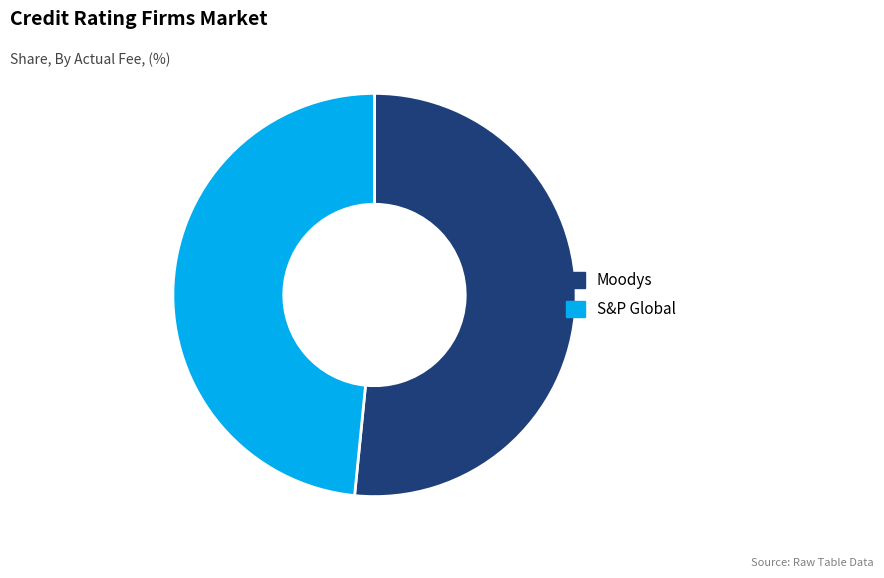

True or false: Moodys accounts for 40% of the total.

False